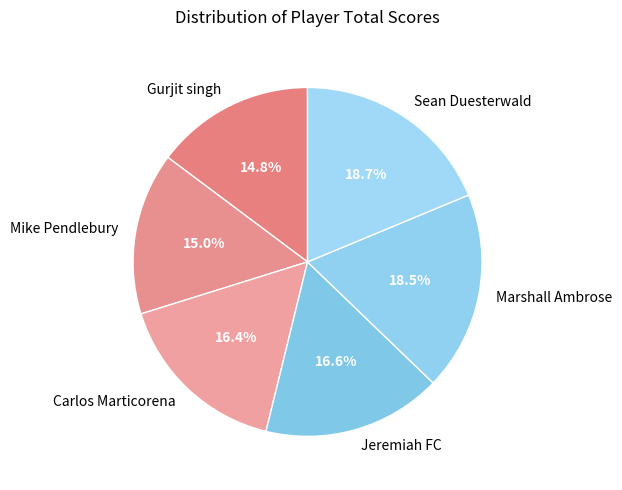

To the nearest percent, what percentage of the pie is Sean Duesterwald?

19%